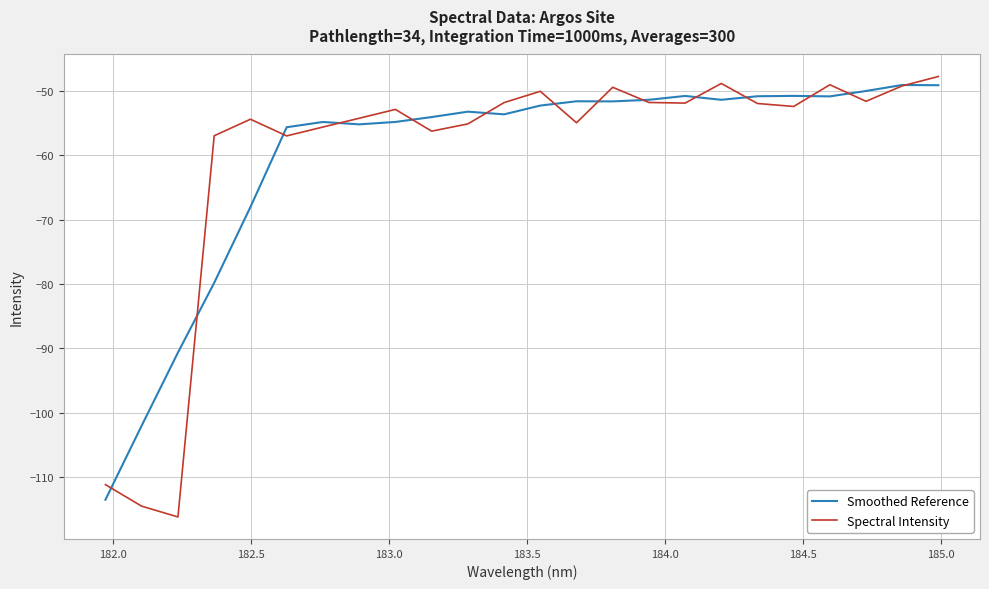

Which series ends up on top after the final intersection of Smoothed Reference and Spectral Intensity?

Spectral Intensity